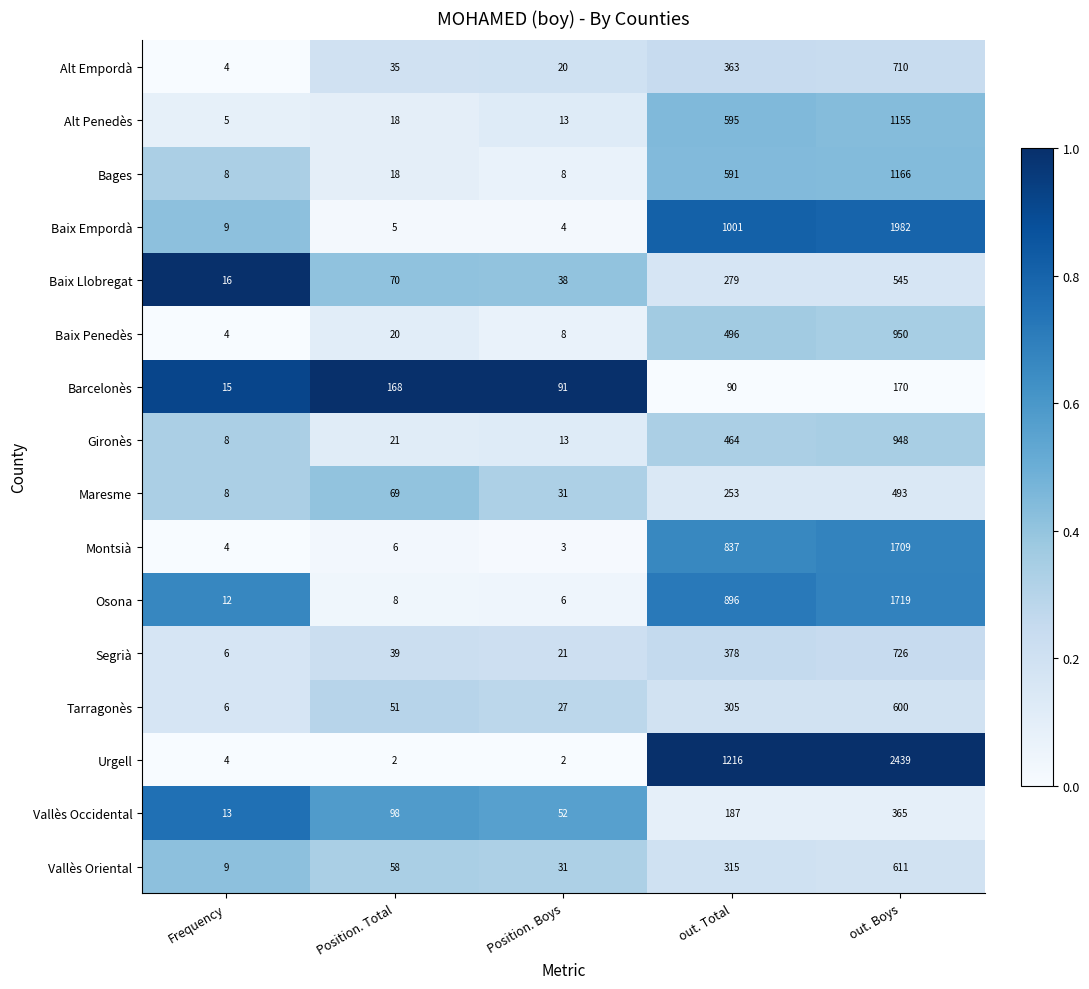

Rank the series by their maximum value, from lowest to highest.

Barcelonès, Vallès Occidental, Maresme, Baix Llobregat, Tarragonès, Vallès Oriental, Alt Empordà, Segrià, Gironès, Baix Penedès, Alt Penedès, Bages, Montsià, Osona, Baix Empordà, Urgell